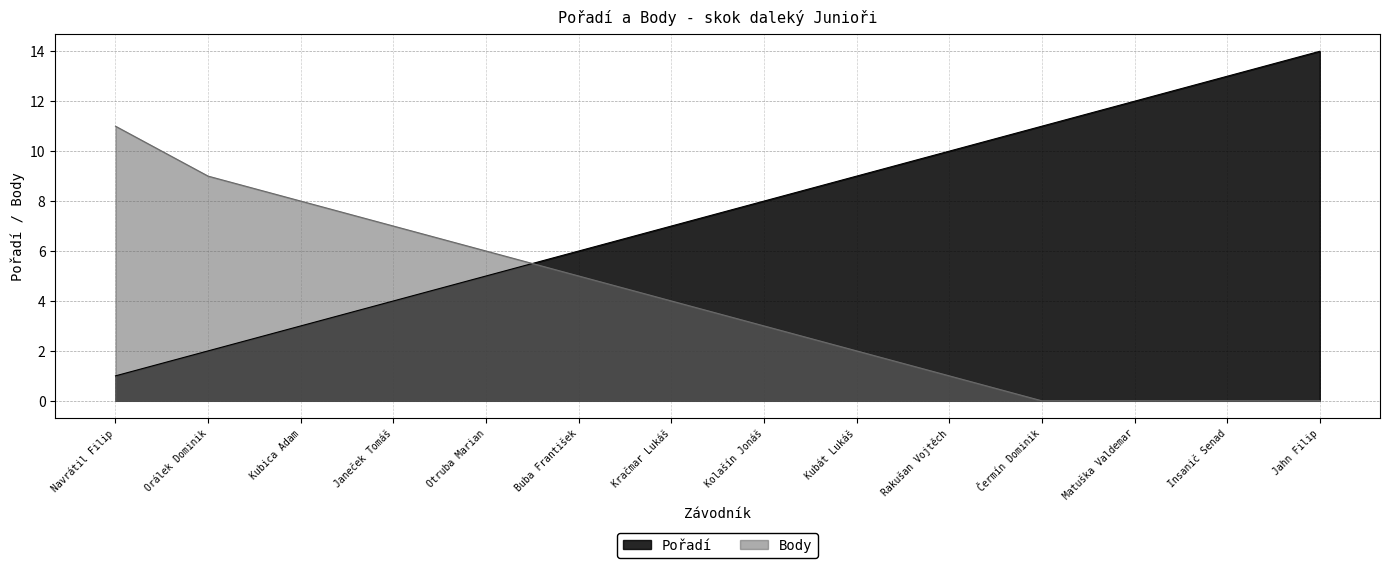

The Pořadí series shows 9 at Buba František. True or false?

False